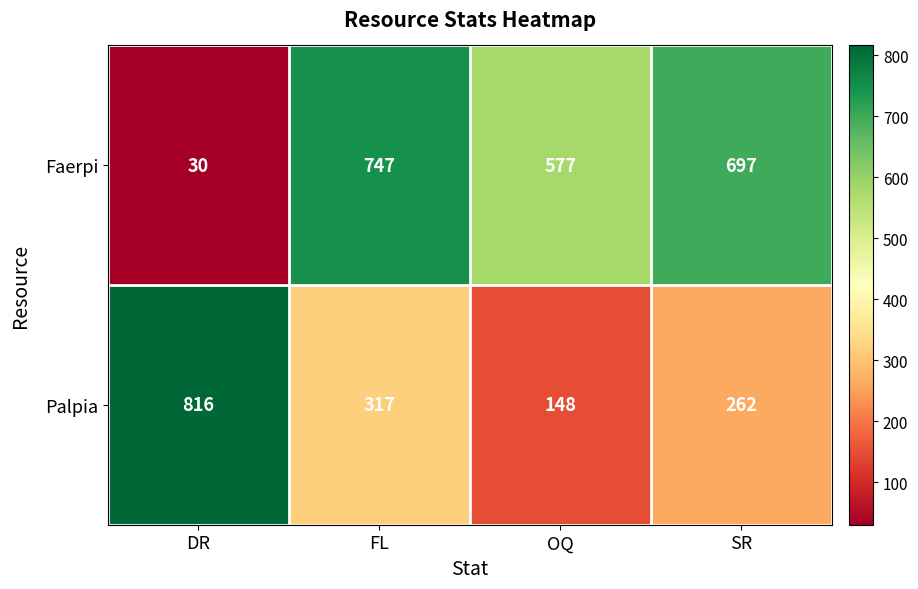

What is the highest value of the Faerpi series?

747